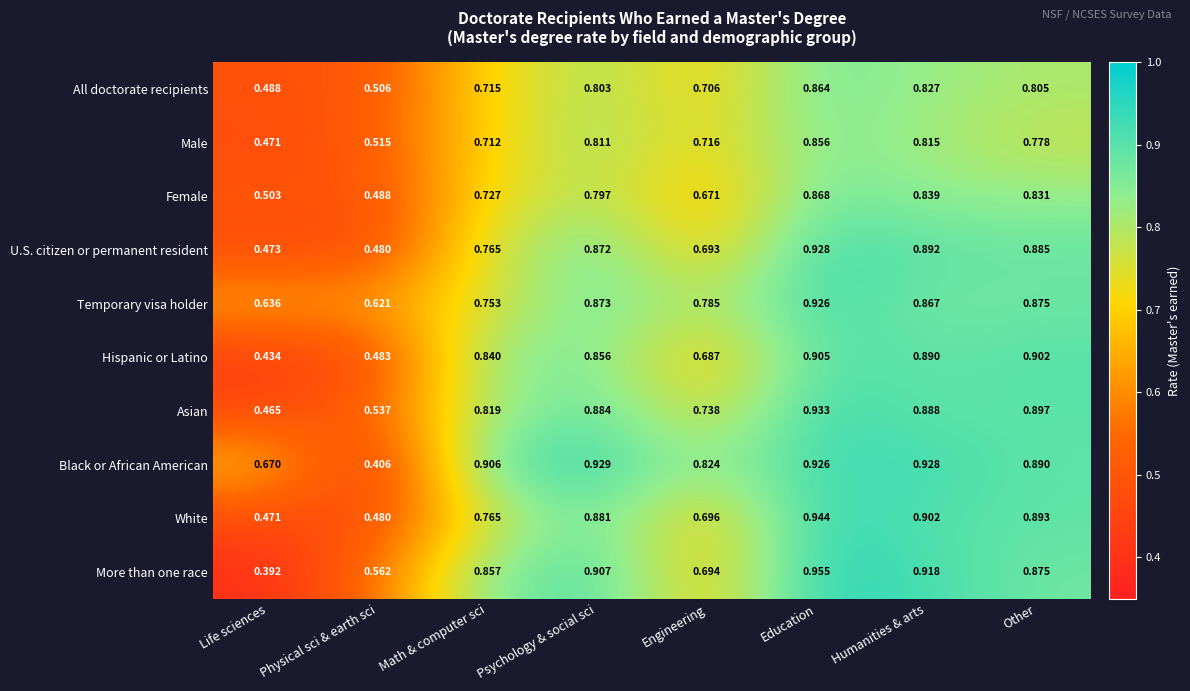

Rank the series by their maximum value, from highest to lowest.

More than one race, White, Asian, Black or African American, U.S. citizen or permanent resident, Temporary visa holder, Hispanic or Latino, Female, All doctorate recipients, Male